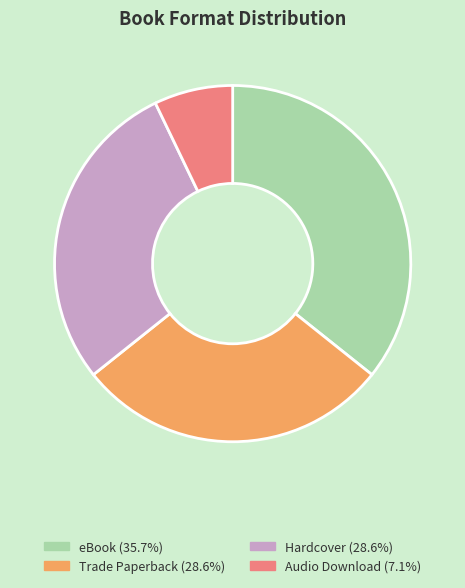

True or false: Trade Paperback accounts for 29% of the total.

True